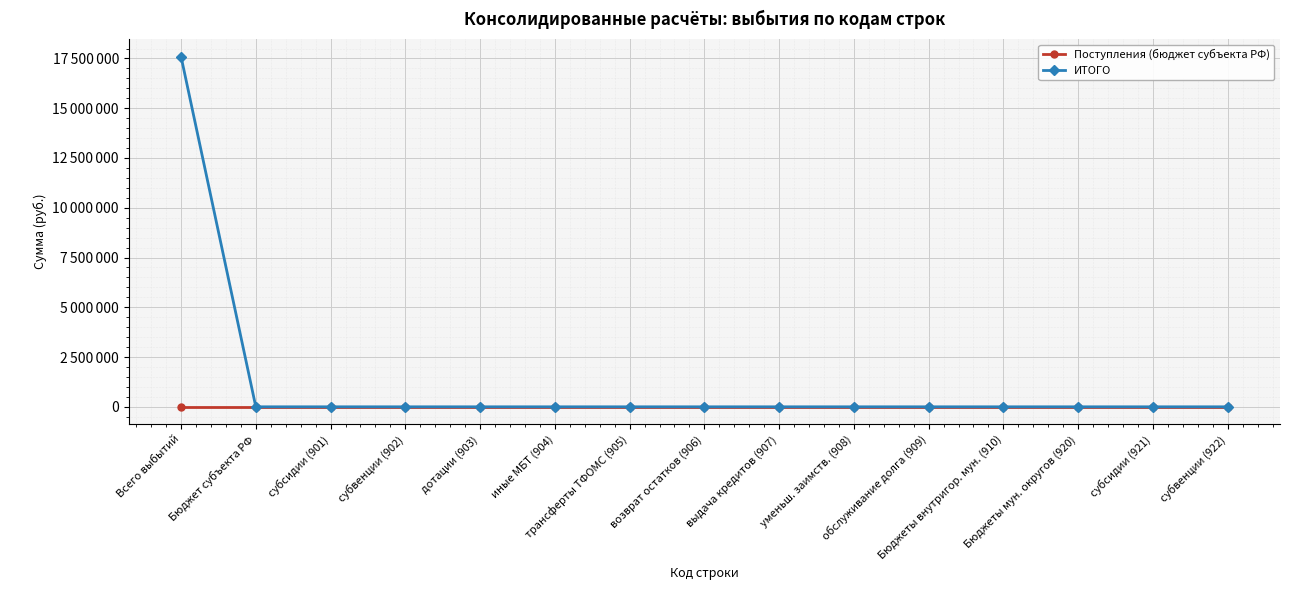

What are all the series names shown in the legend?

Поступления (бюджет субъекта РФ), ИТОГО